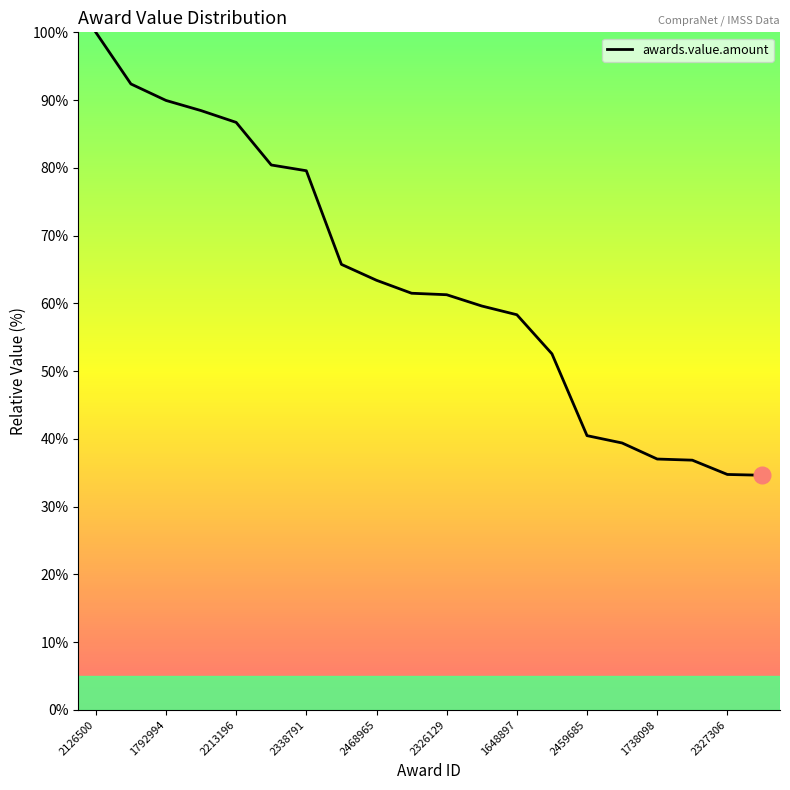

What is the difference between the maximum and minimum values?

65.4